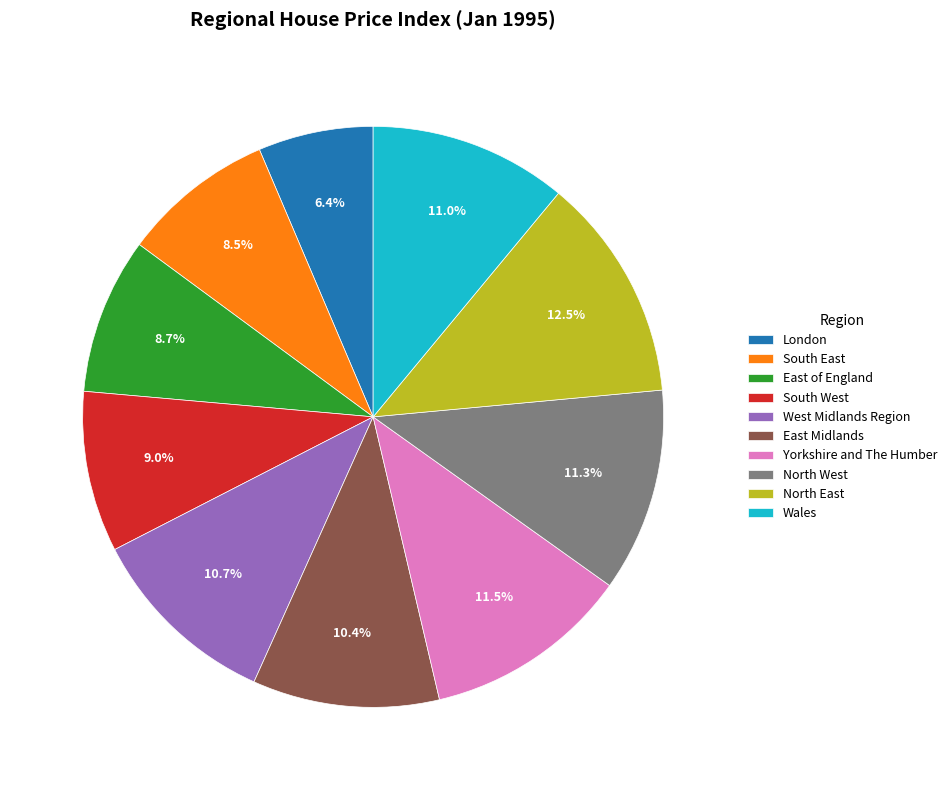

What portion of the pie excludes London?

93.6%